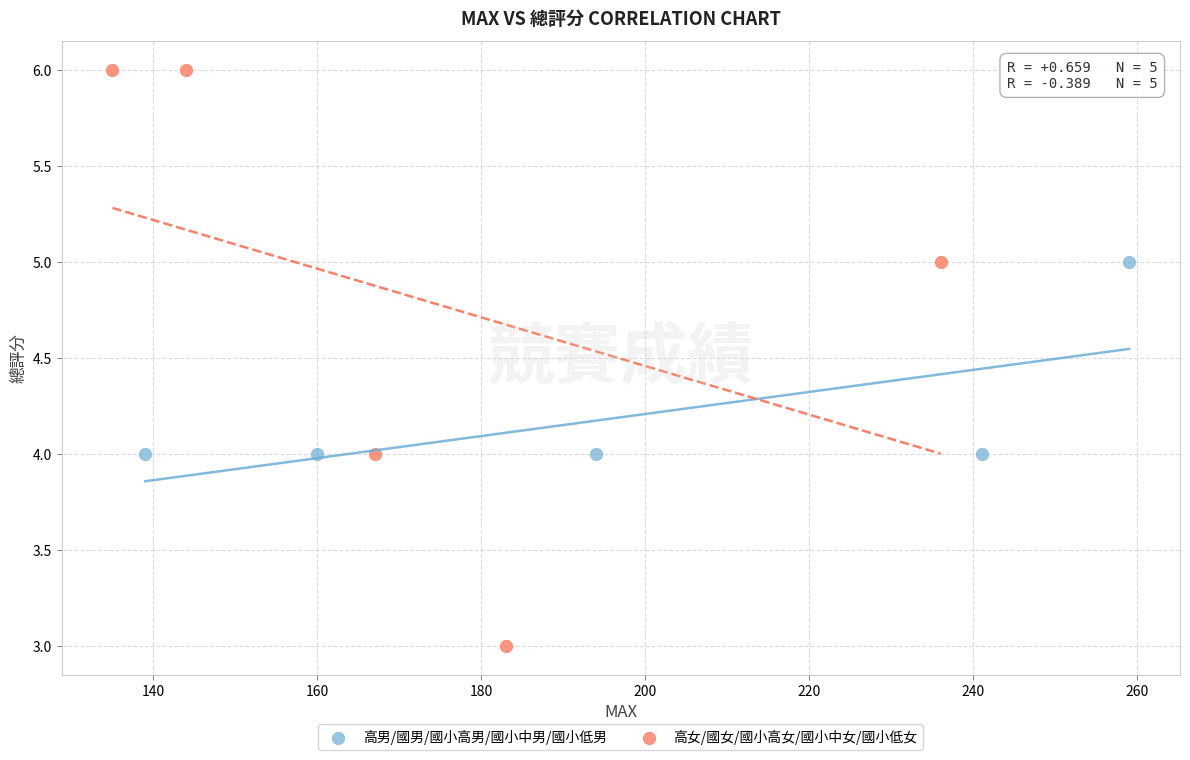

Which series contains the lowest Y value?

高女/國女/國小高女/國小中女/國小低女